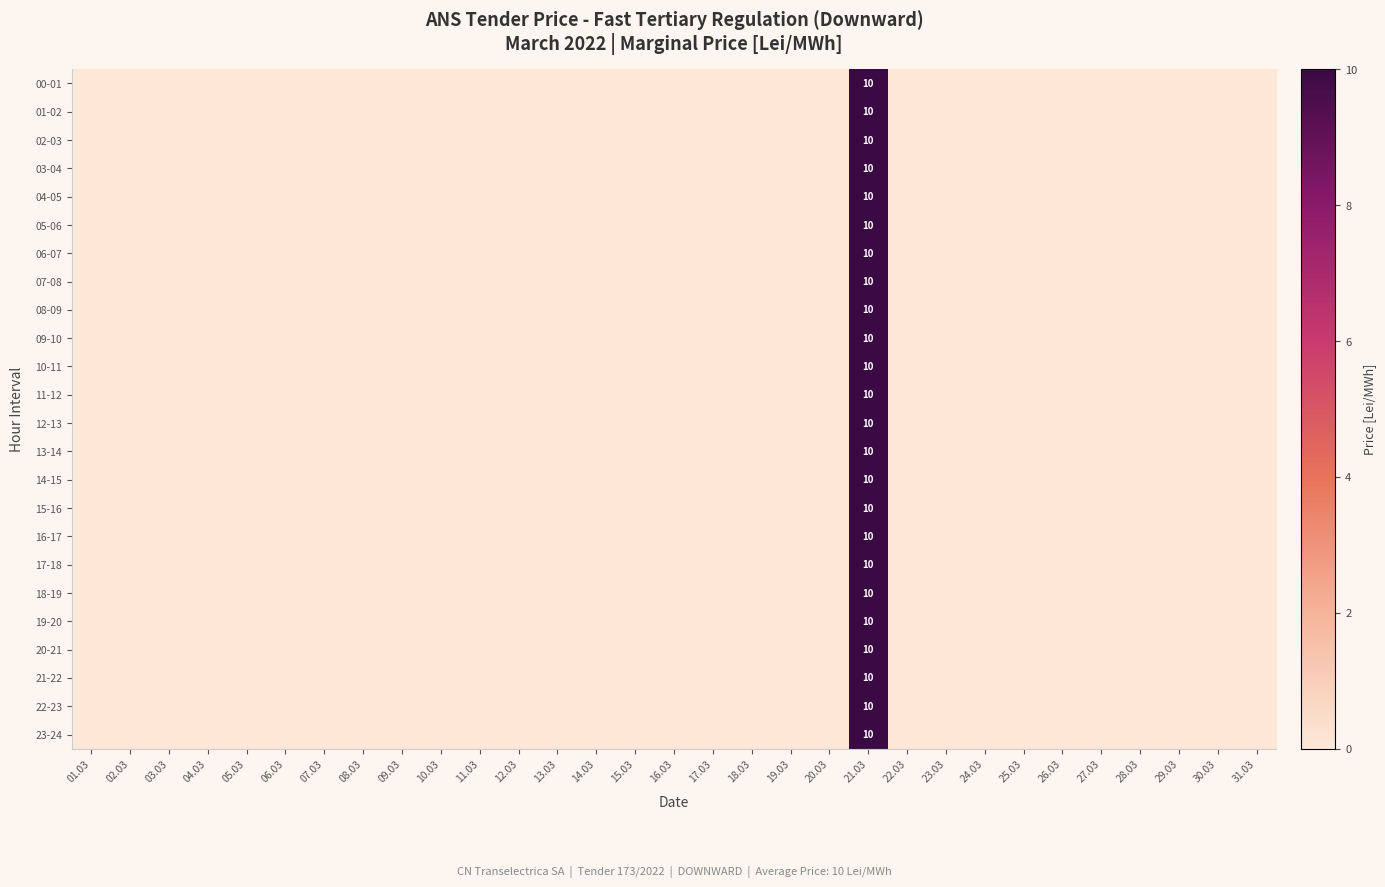

Is it true that 16-17 equals 10 at 21.03?

True